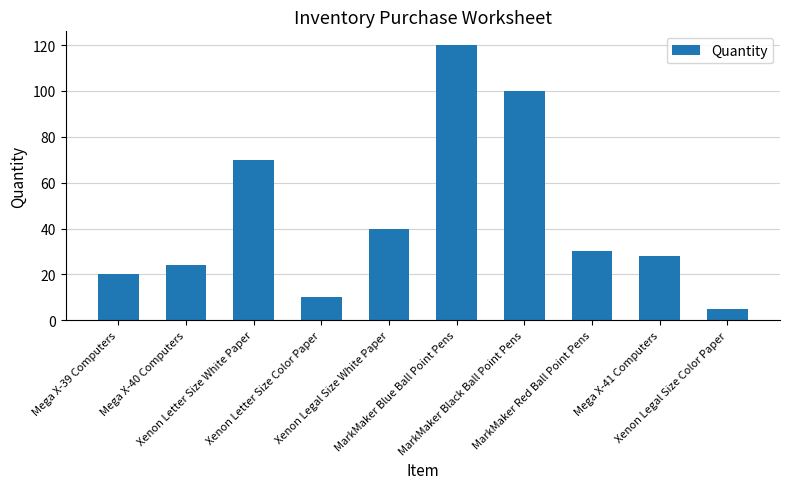

What is the value of the 7th bar from the left?

100